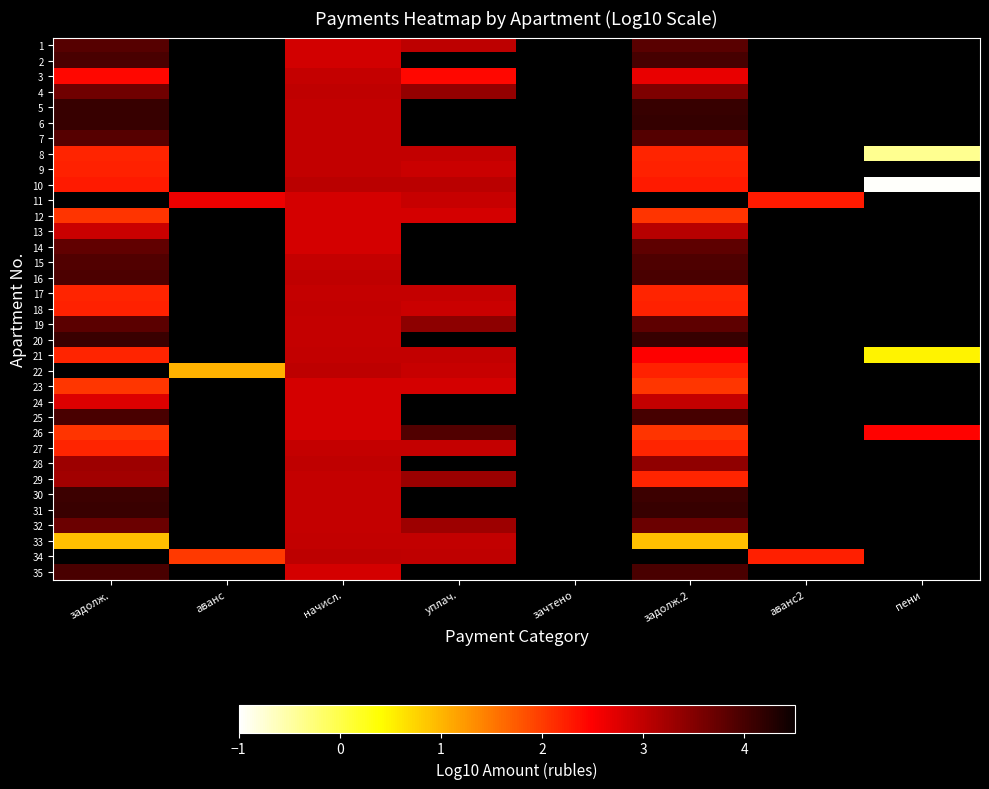

At задолж., list the series in order from smallest to largest.

33, 23, 12, 26, 27, 17, 8, 21, 9, 18, 10, 3, 24, 13, 29, 28, 4, 32, 14, 19, 7, 1, 15, 16, 35, 25, 2, 30, 31, 20, 5, 6, 11, 22, 34